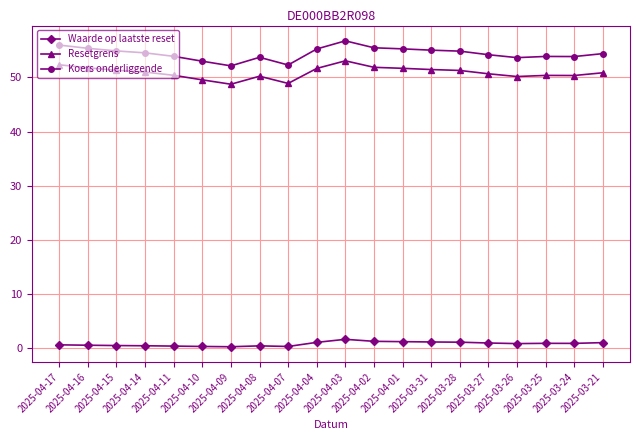

Which series has the largest range (max minus min)?

Koers onderliggende